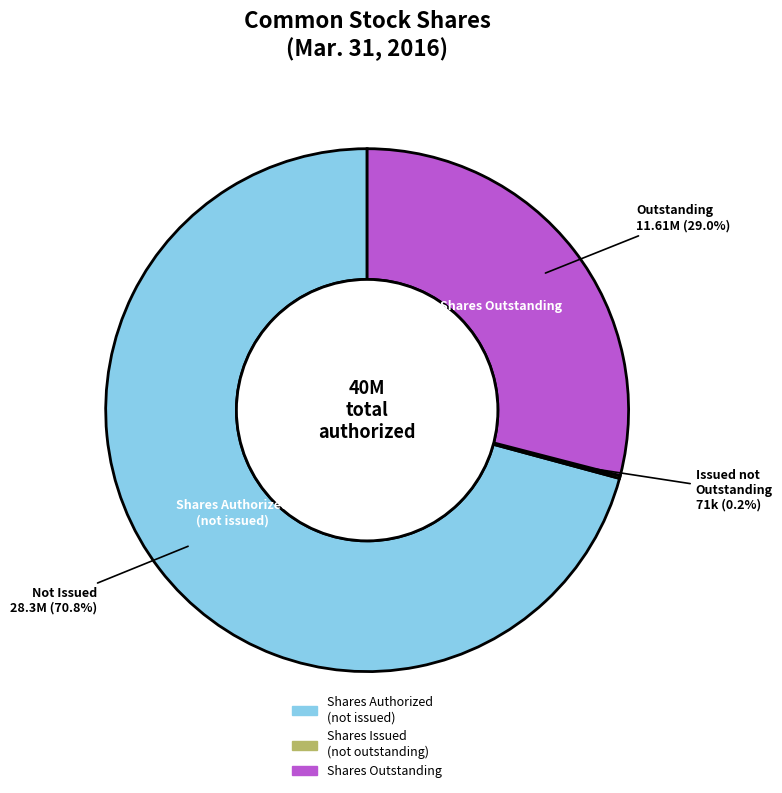

Is there any slice that represents more than half of the pie?

Yes